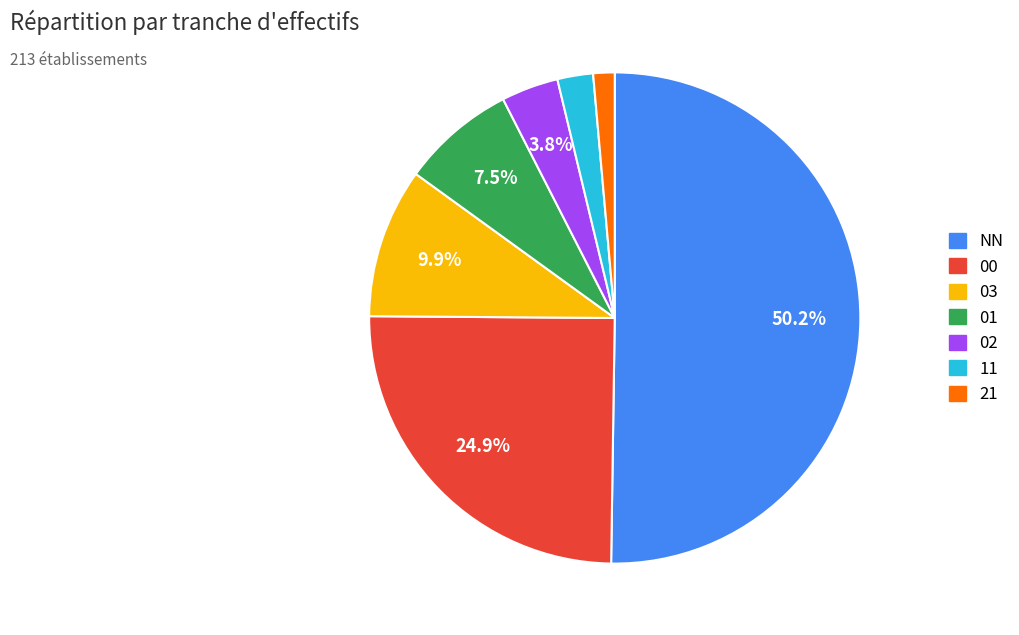

Count the number of slices in the pie.

7